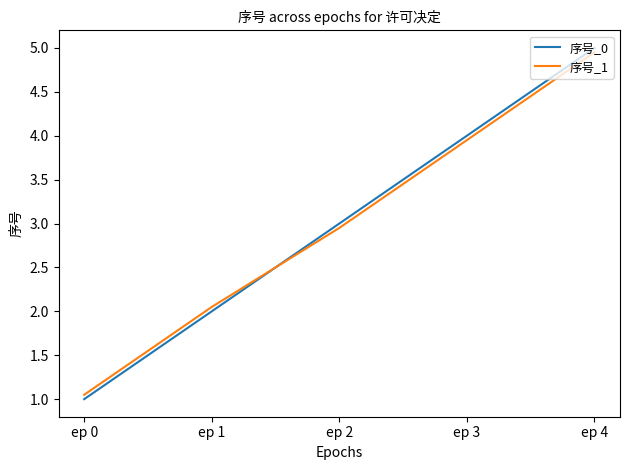

True or false: 序号_0 has more than 2 interior local peaks.

False